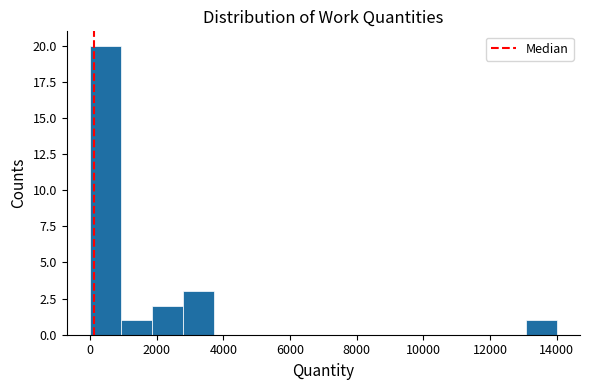

Which range on the x-axis has the tallest bar?

0 to 1000